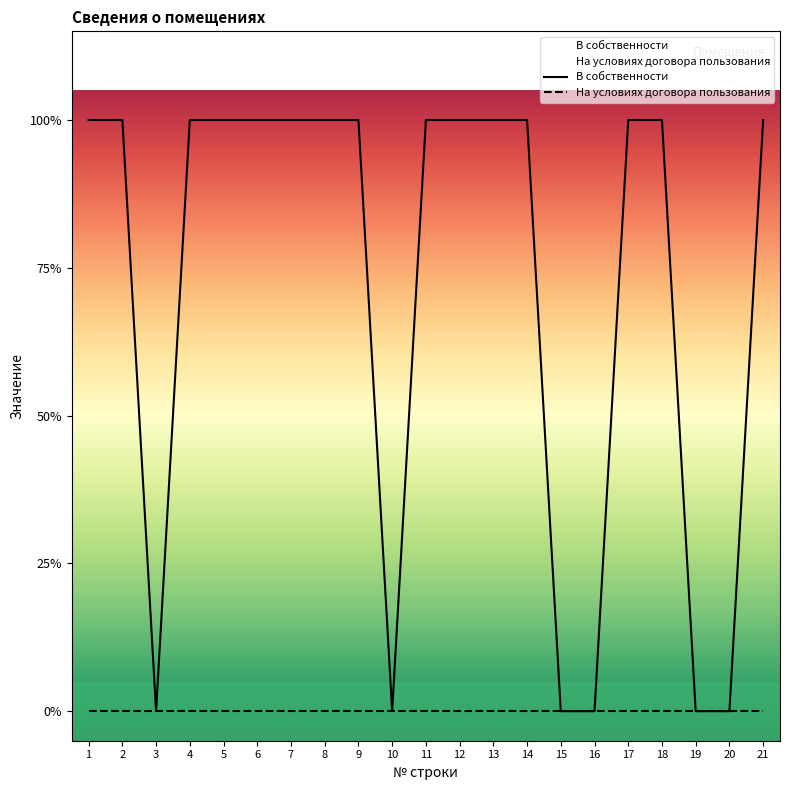

True or false: there are more than 1 points higher than both neighbors.

False